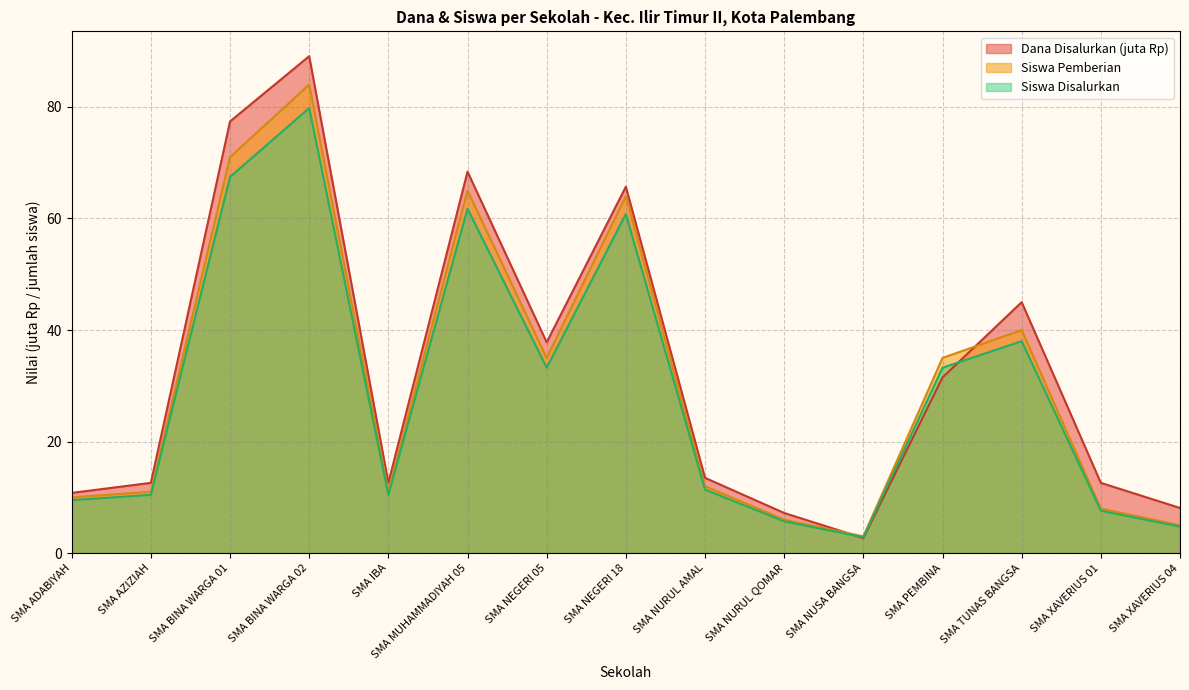

At which category does Siswa Disalurkan reach its first local valley?

SMA IBA